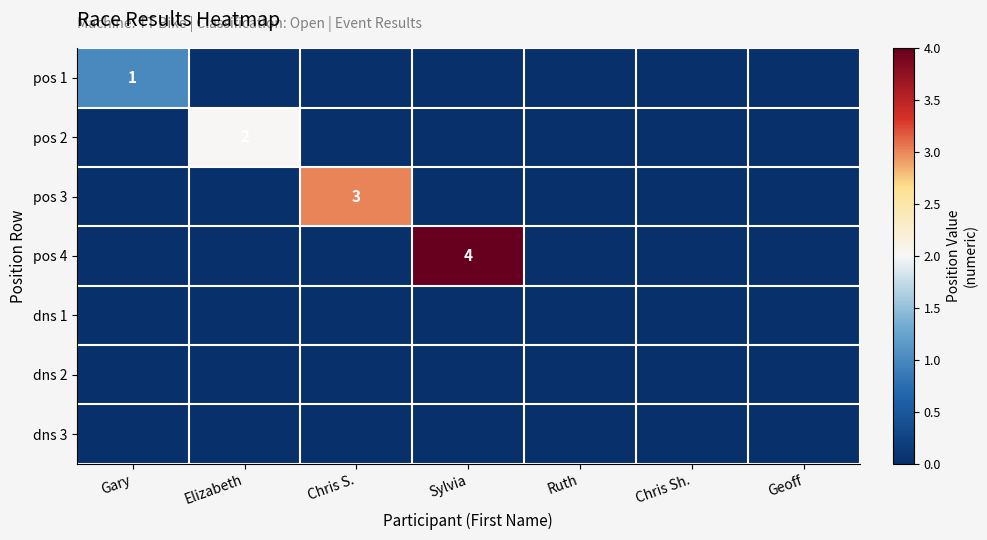

The pos 3 series shows -1 at Sylvia. True or false?

False